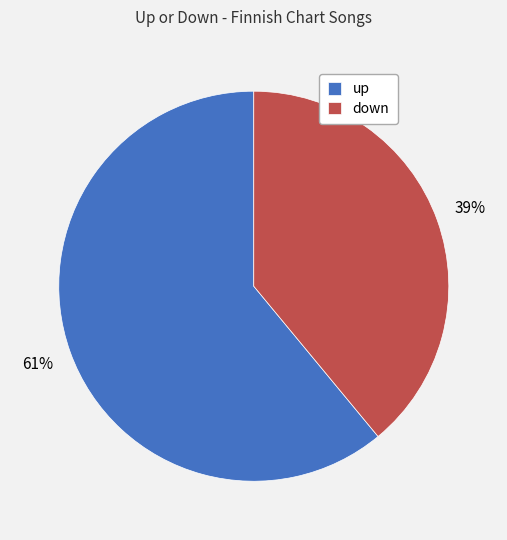

What percentage is the down slice, to the nearest percent?

39%